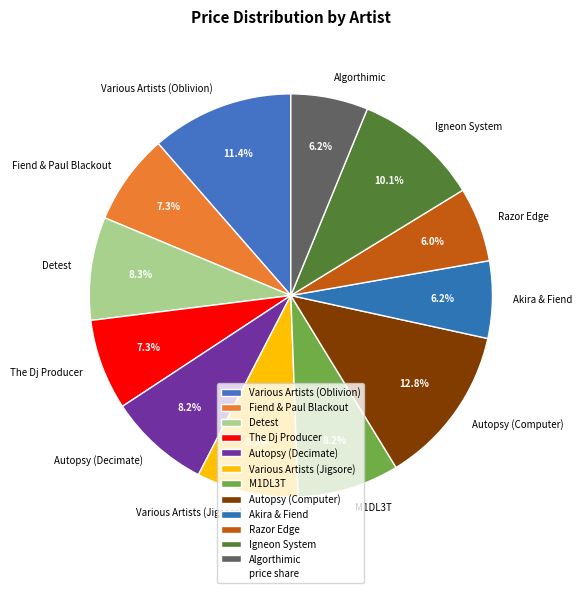

Combined, what portion of the pie is Algorthimic and Igneon System?

16.3%